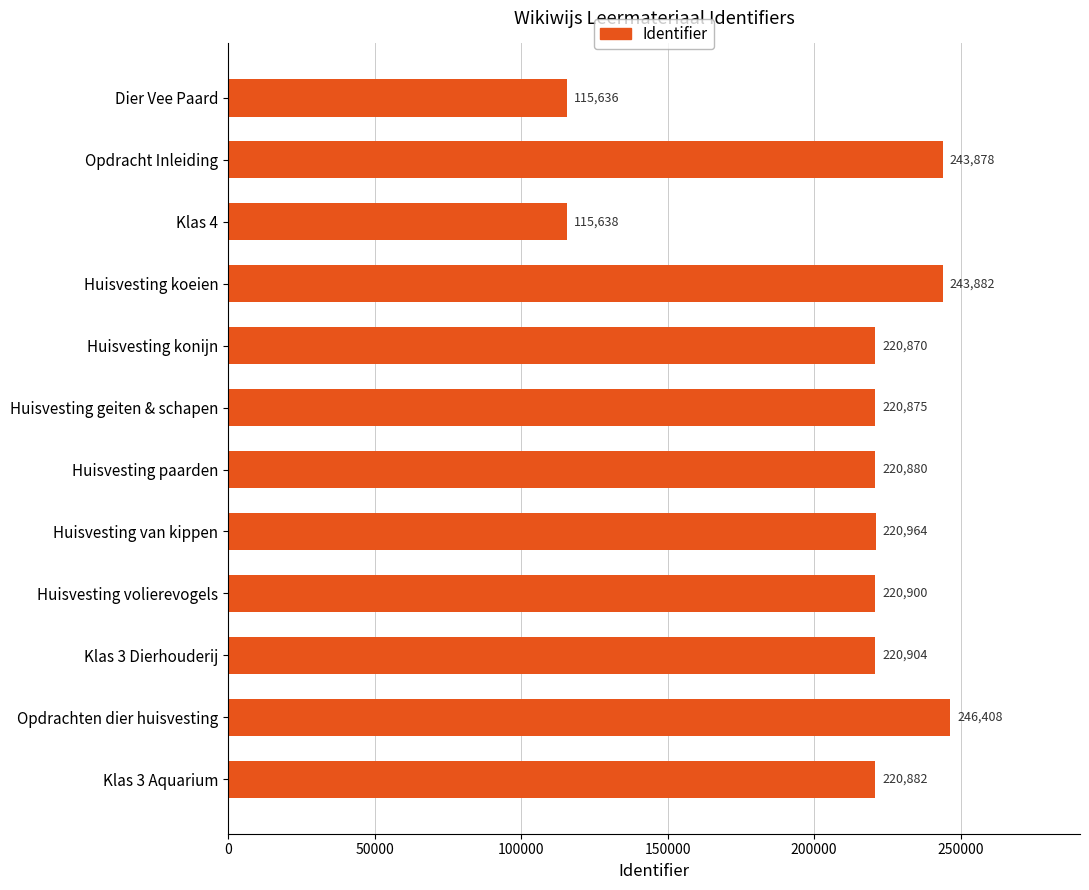

Reading bottom to top, list all the values displayed in this chart.

Klas 3 Aquarium=220882	Opdrachten dier huisvesting=246408	Klas 3 Dierhouderij=220904	Huisvesting volierevogels=220900	Huisvesting van kippen=220964	Huisvesting paarden=220880	Huisvesting geiten & schapen=220875	Huisvesting konijn=220870	Huisvesting koeien=243882	Klas 4=115638	Opdracht Inleiding=243878	Dier Vee Paard=115636